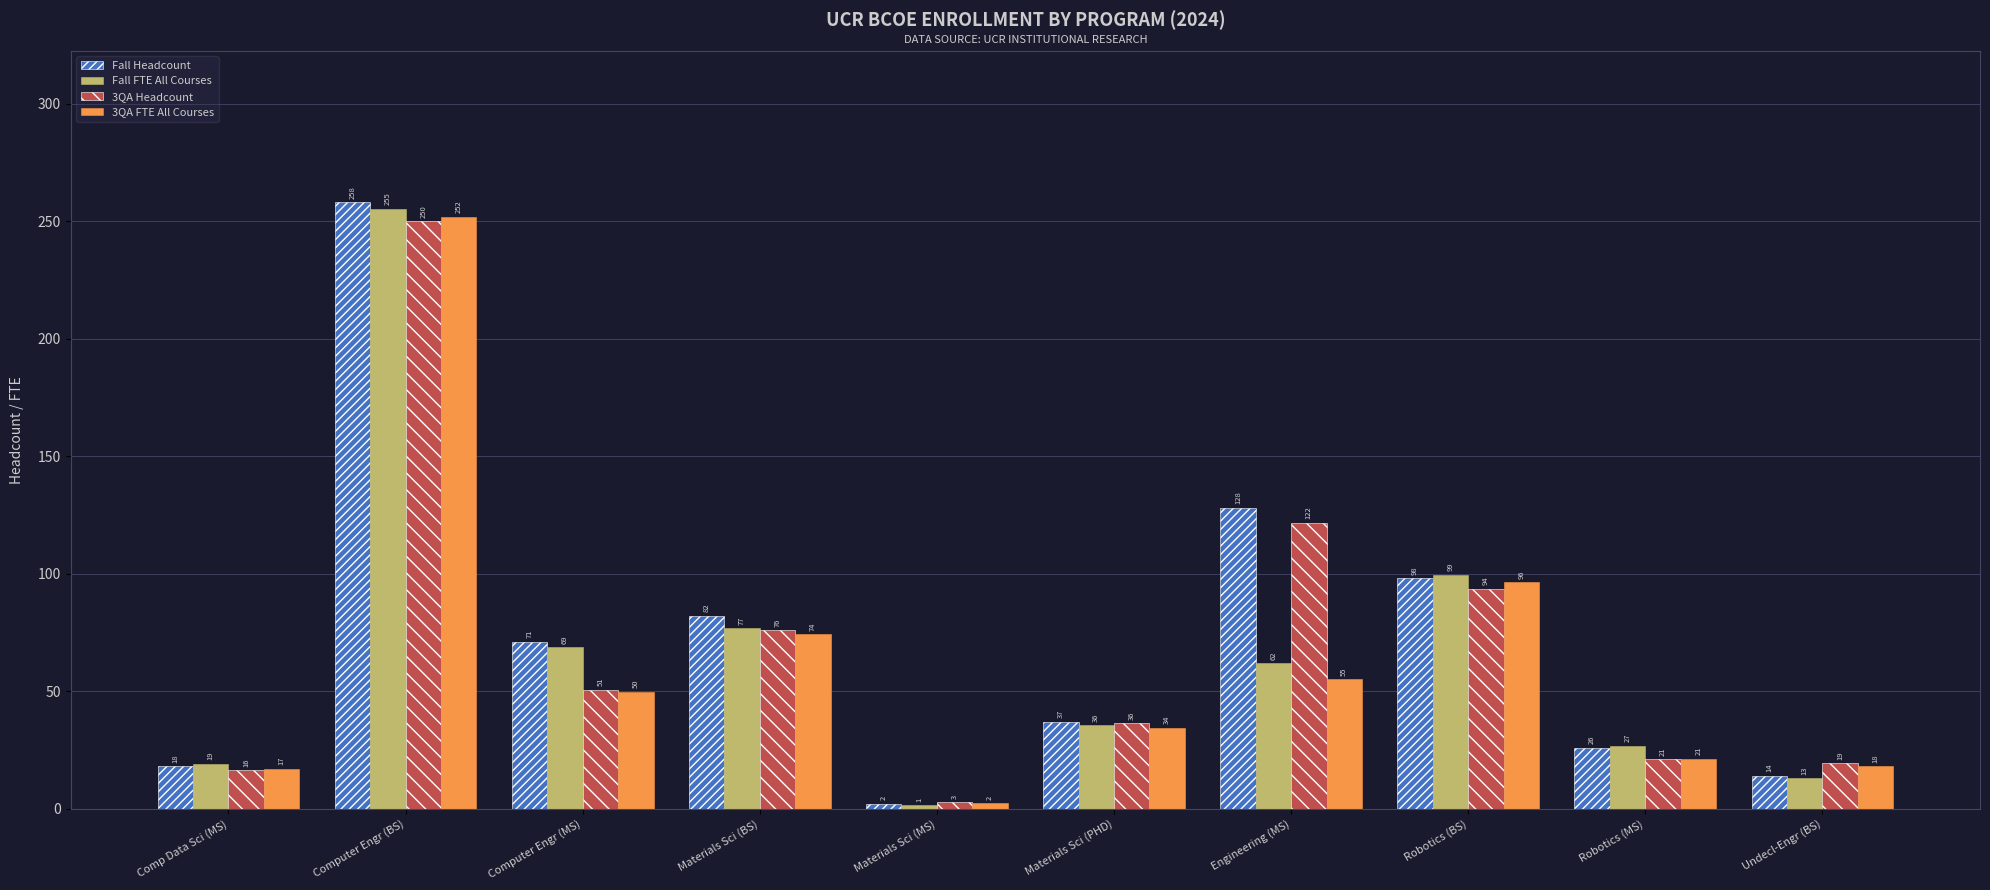

Which series has the largest range (max minus min)?

Fall Headcount